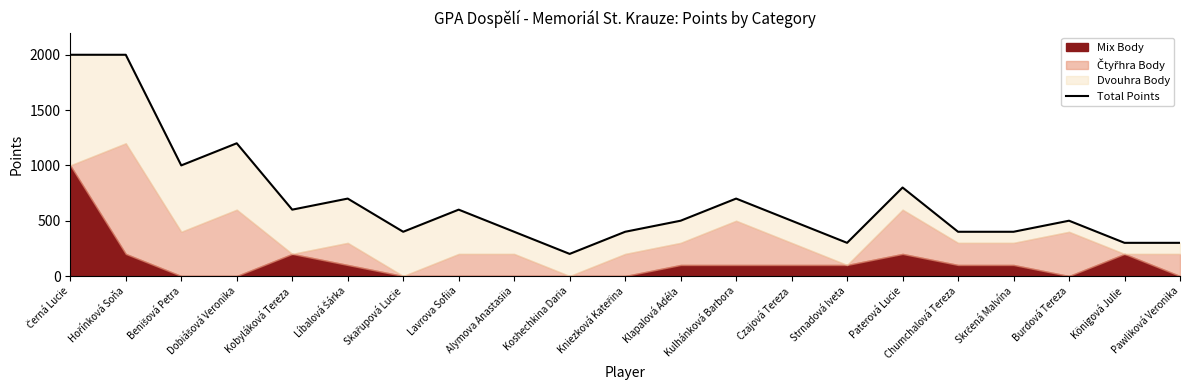

At which category does the data reach its first local valley?

Benišová Petra